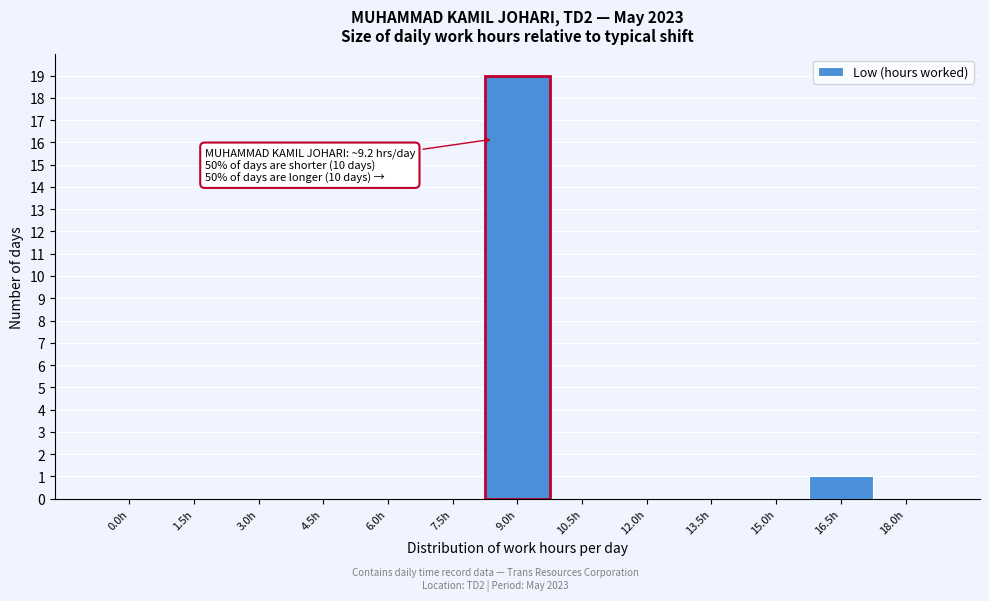

Reading right to left, extract all data points from this chart.

18.0h=0	16.5h=1	15.0h=0	13.5h=0	12.0h=0	10.5h=0	9.0h=19	7.5h=0	6.0h=0	4.5h=0	3.0h=0	1.5h=0	0.0h=0